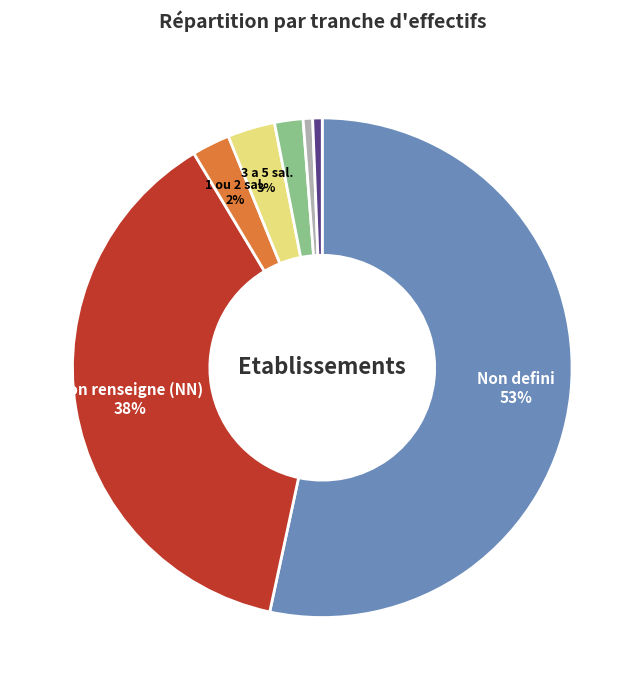

To the nearest percent, what is the average slice percentage?

14%